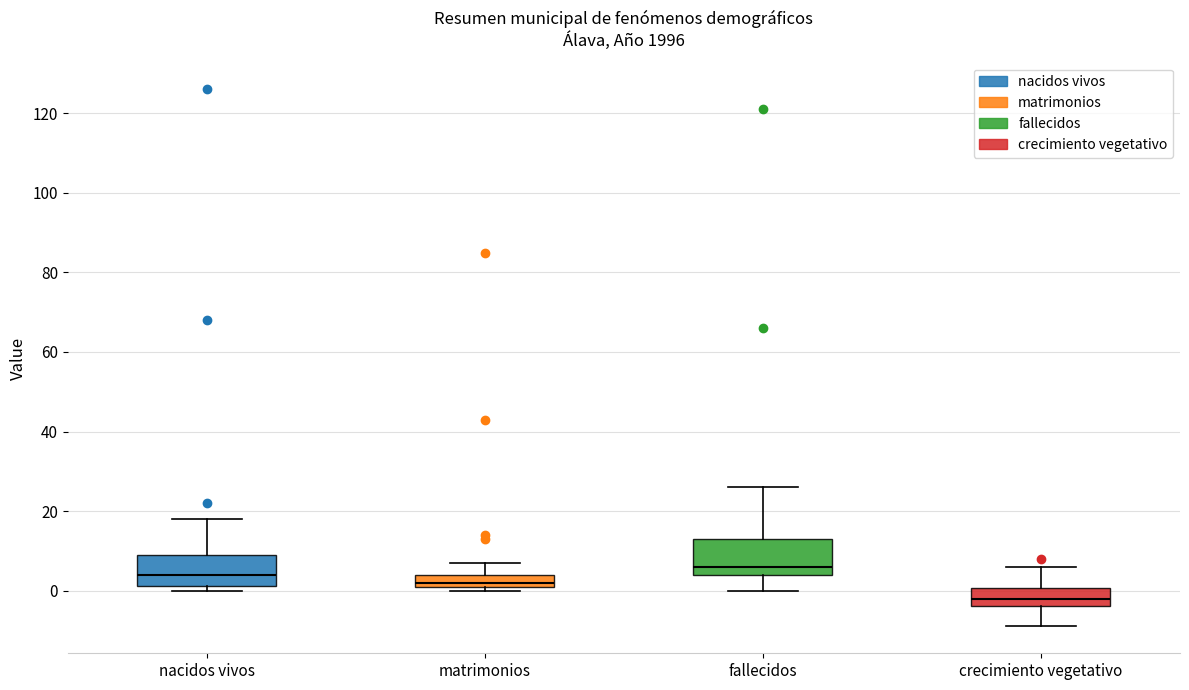

Reading left to right, transcribe this box plot: for each box, give where its median line is, the range the box spans, and where its two whiskers end, as read against the y-axis. The values are not printed on the chart, so give them approximately, as read against the axis.

nacidos vivos: median 4, box 2 to 10, whiskers 0 to 18
matrimonios: median 2 (just above the box's lower edge), box 2 to 4, whiskers 0 to 8
fallecidos: median 6, box 4 to 14, whiskers 0 to 26
crecimiento vegetativo: median -2, box -4 to 0, whiskers -8 to 6